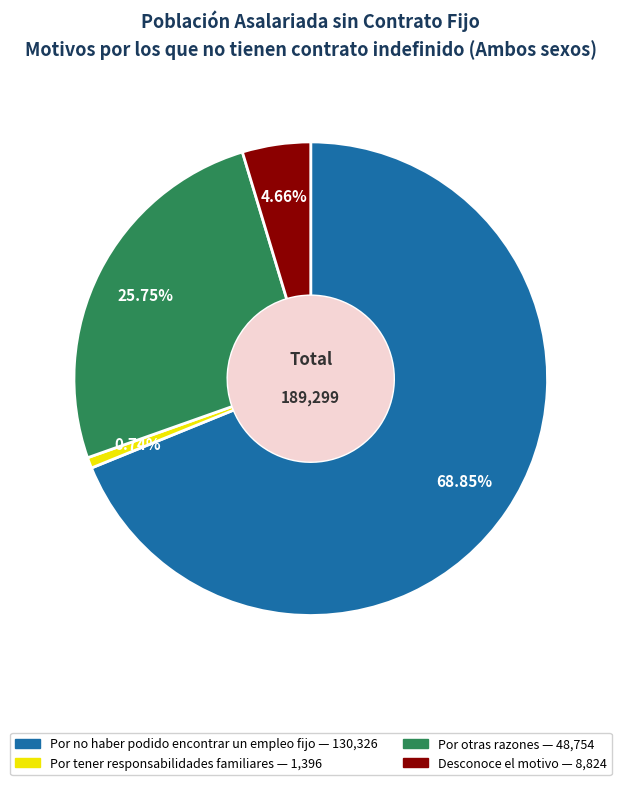

How much of the chart is everything except Por no haber podido encontrar un empleo fijo?

31.2%